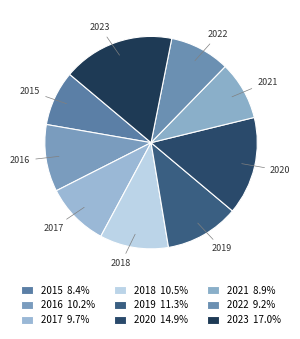

Combined, do 2016 and 2018 account for over 50%?

No